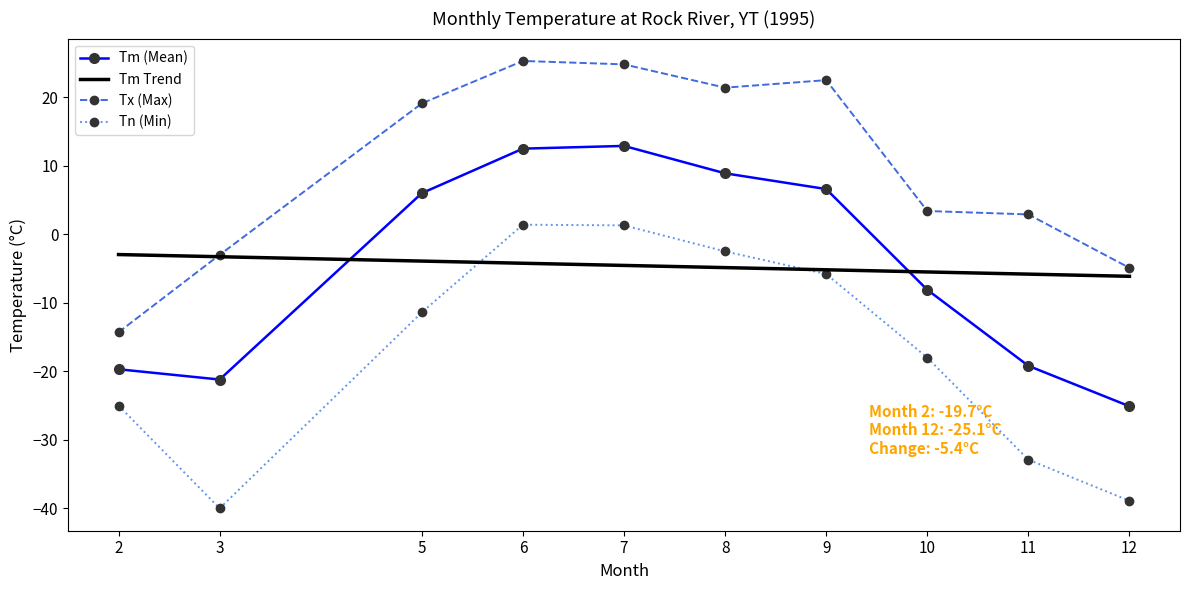

Where is the first local minimum for Tm?

3